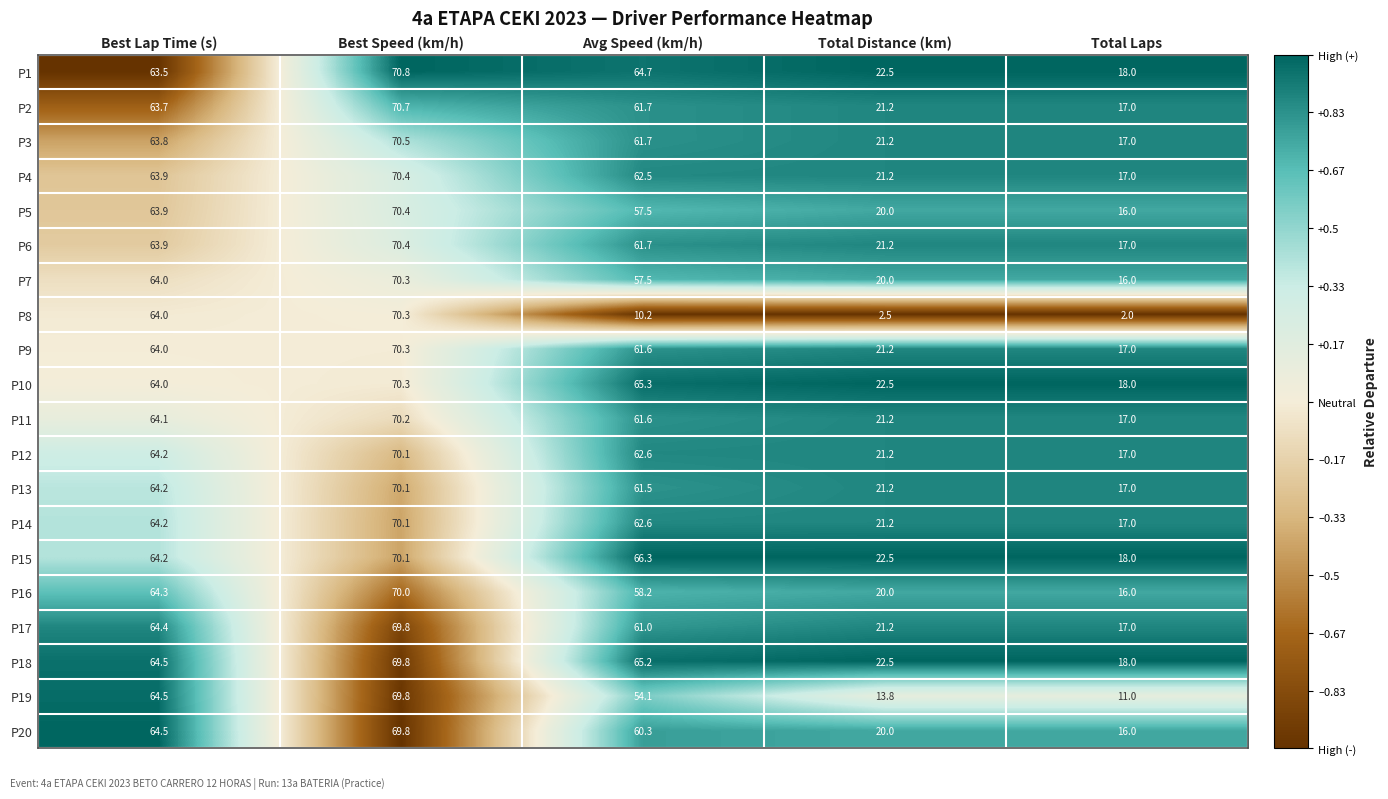

Which series has the largest range (max minus min)?

P8